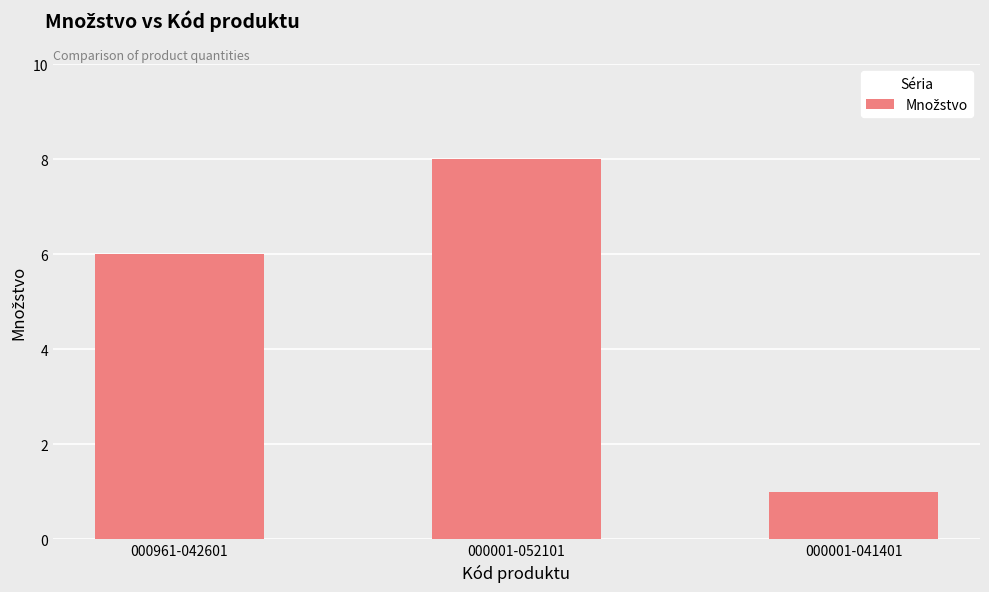

What is the ratio of the value at 000001-041401 to the value at 000001-052101?

0.1